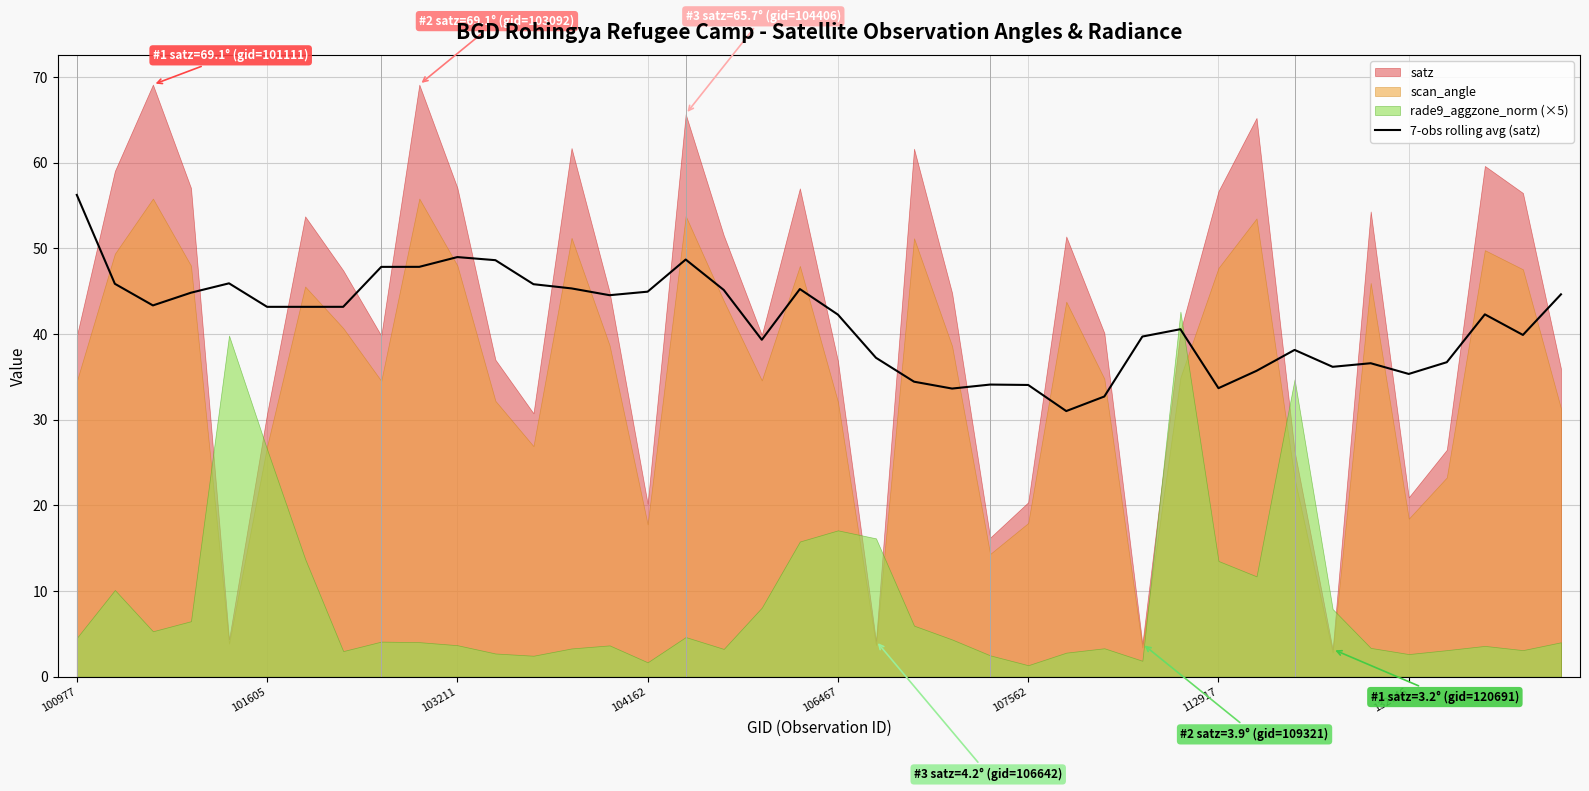

Approximately how many times larger is the value at 22 compared to 37?

0.8